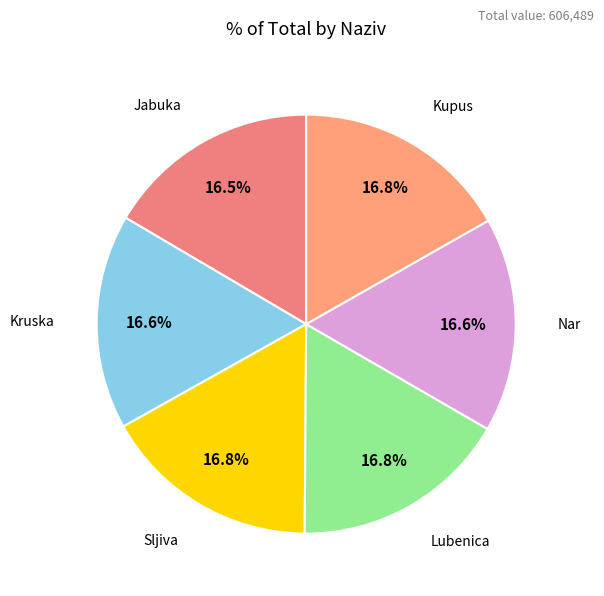

Is there a majority slice in this chart?

No